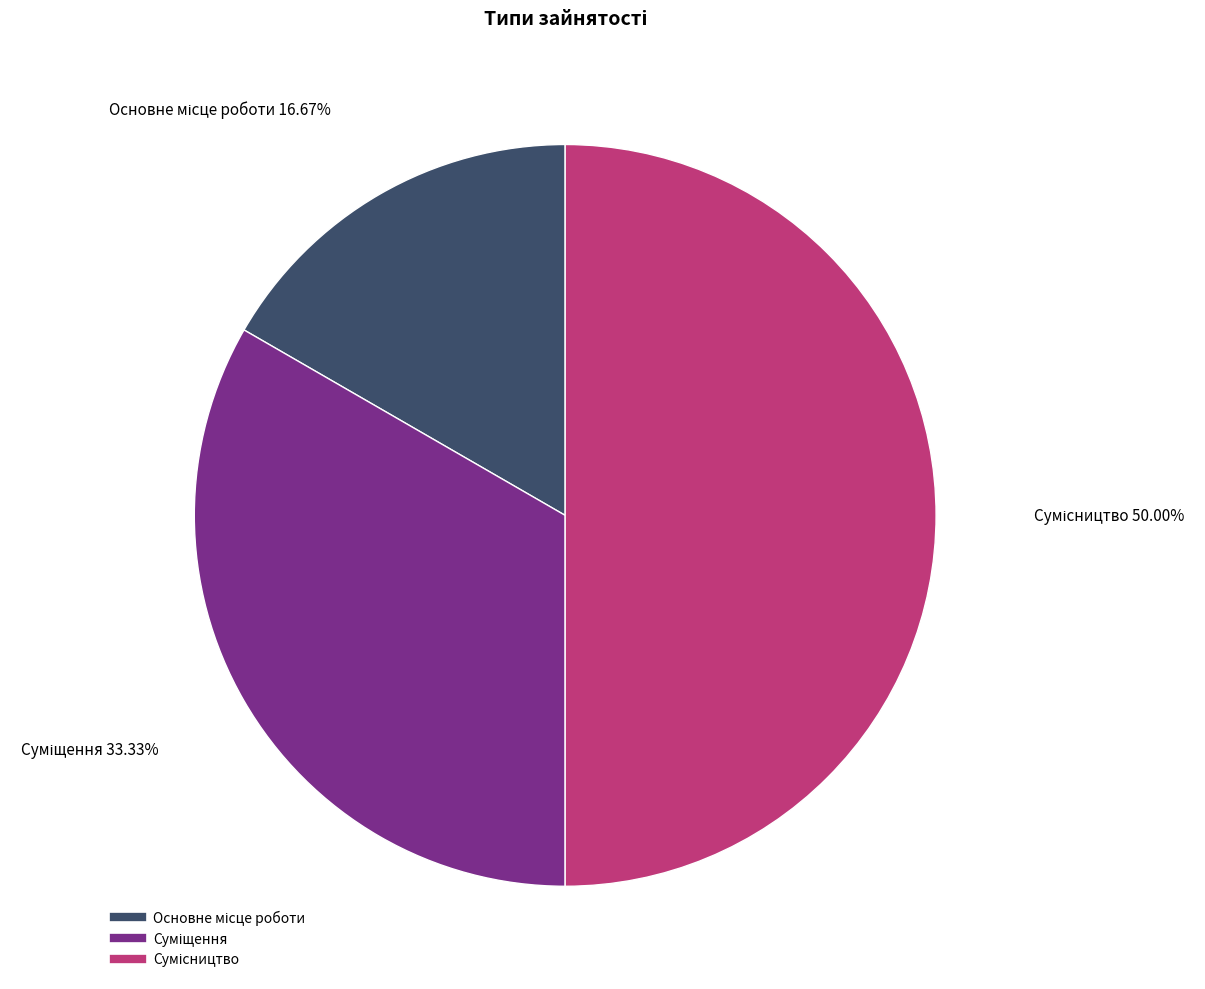

How many slices are in this pie chart?

3